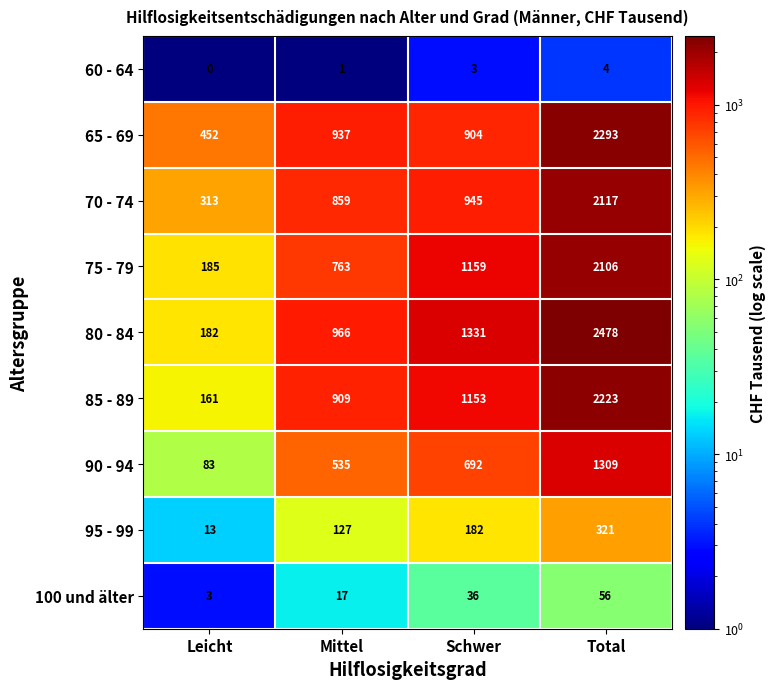

At which category is the sum across all series the highest?

Total